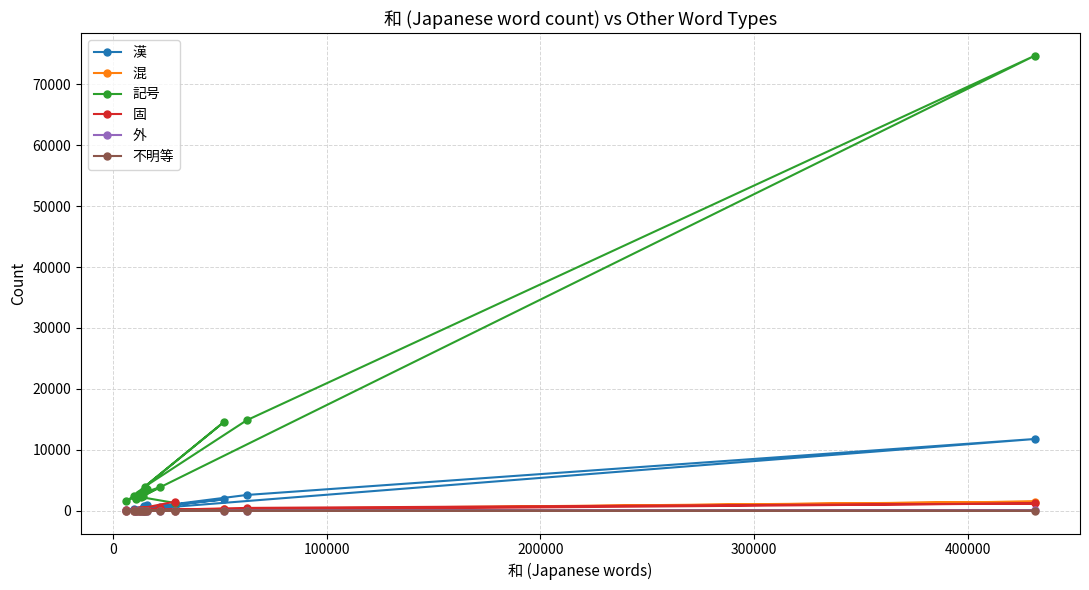

How many lines are shown in the chart?

6